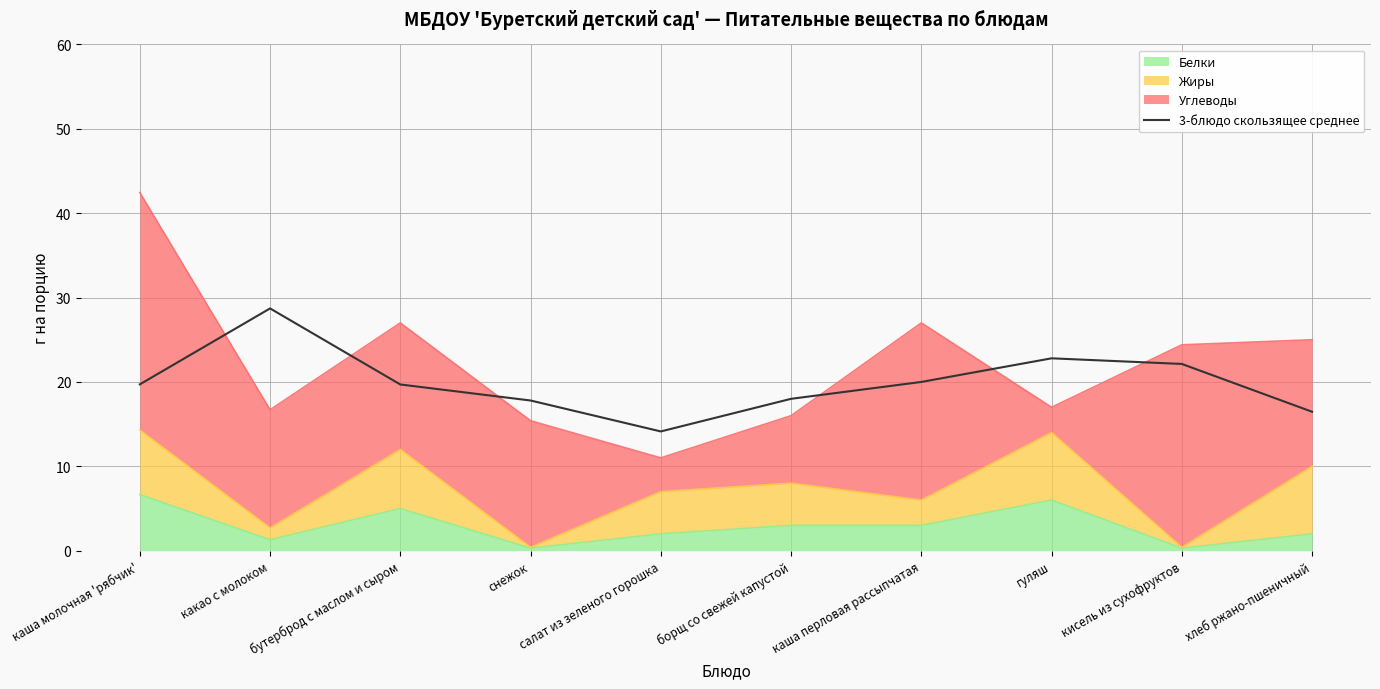

Which label corresponds to the smallest value in the chart?

салат из зеленого горошка